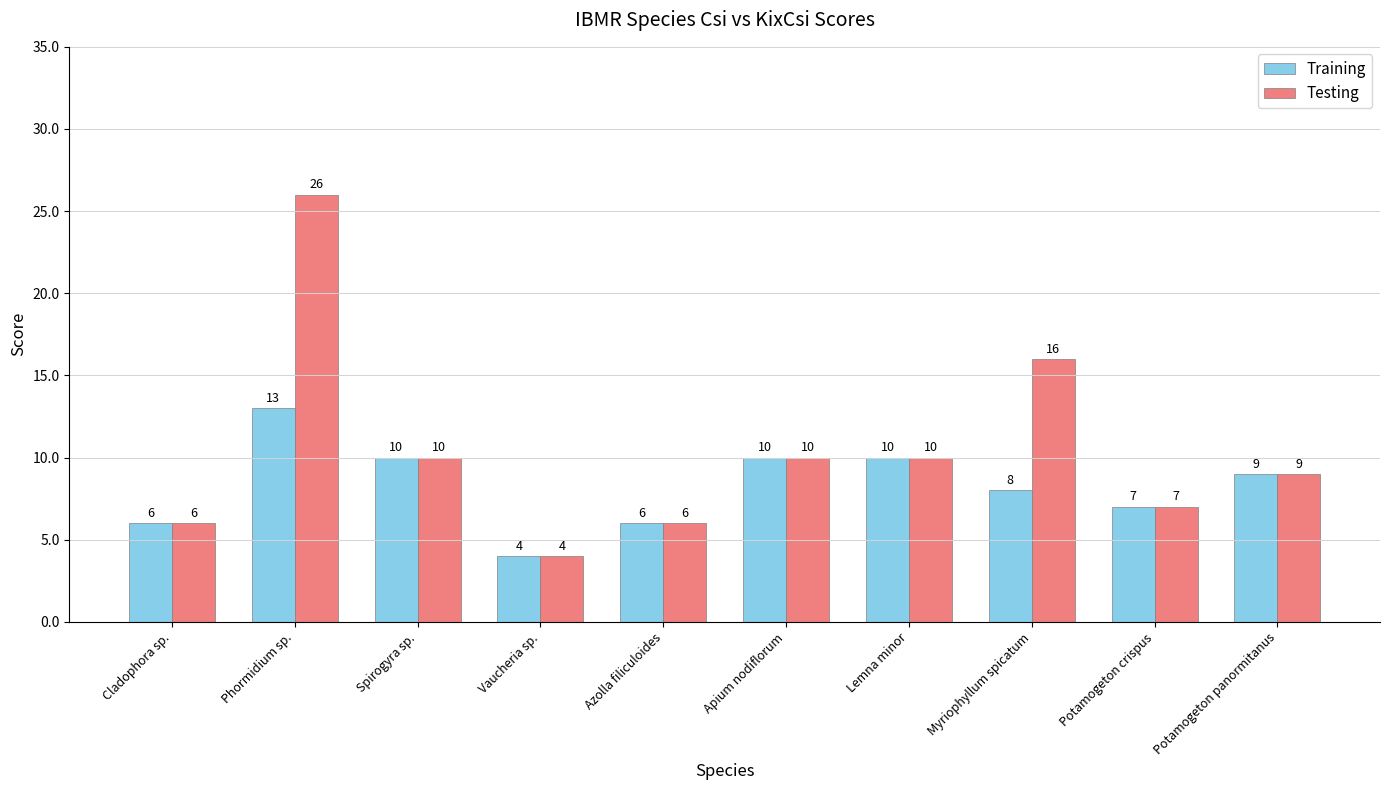

At which category is the sum across all series the highest?

Phormidium sp.